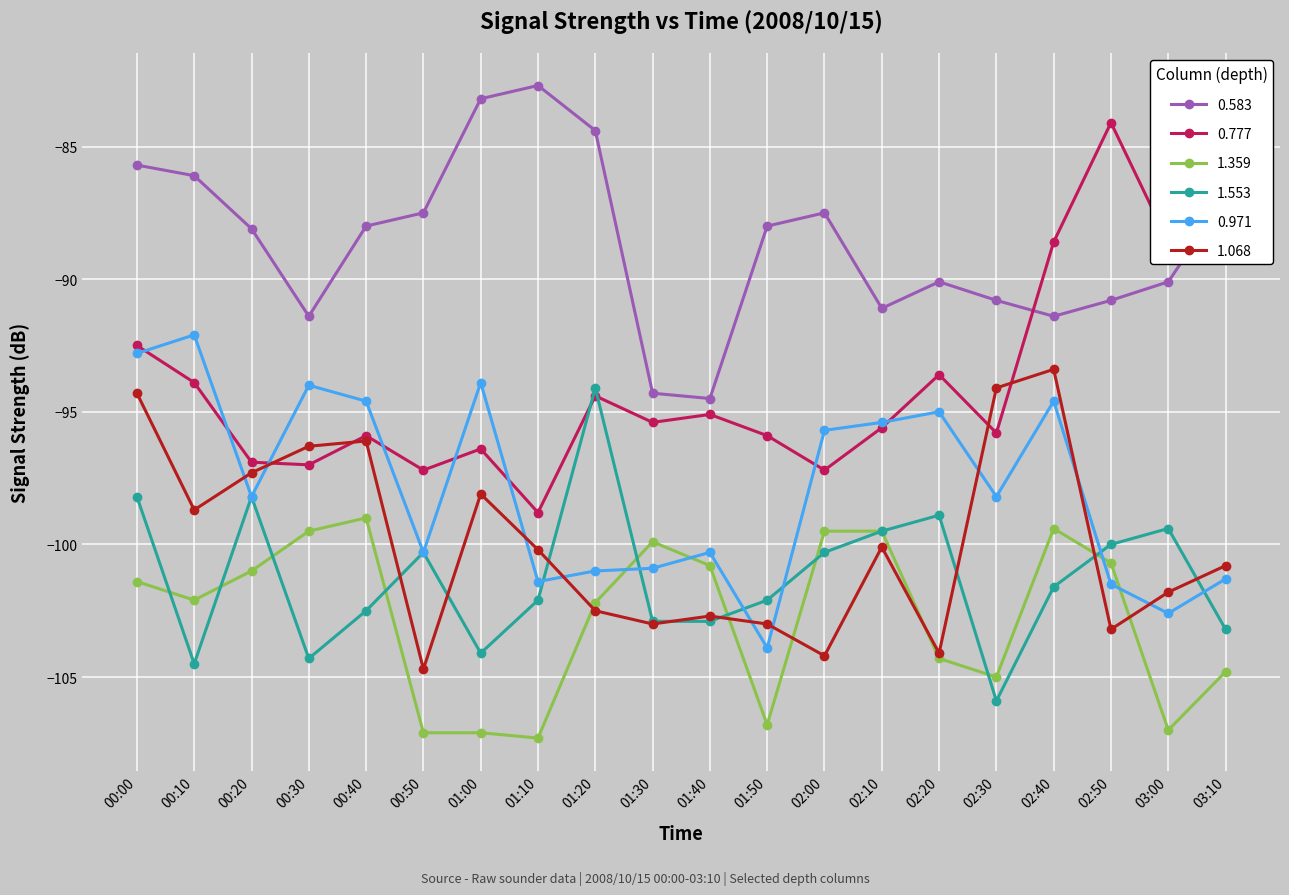

How many interior local peaks does the 1.068 series have?

5